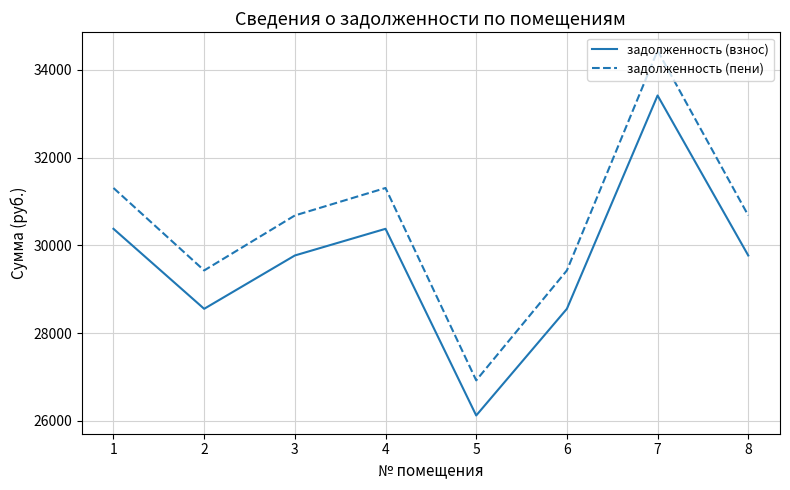

True or false: задолженность (взнос) has a value of 30378.0 at 1.

True